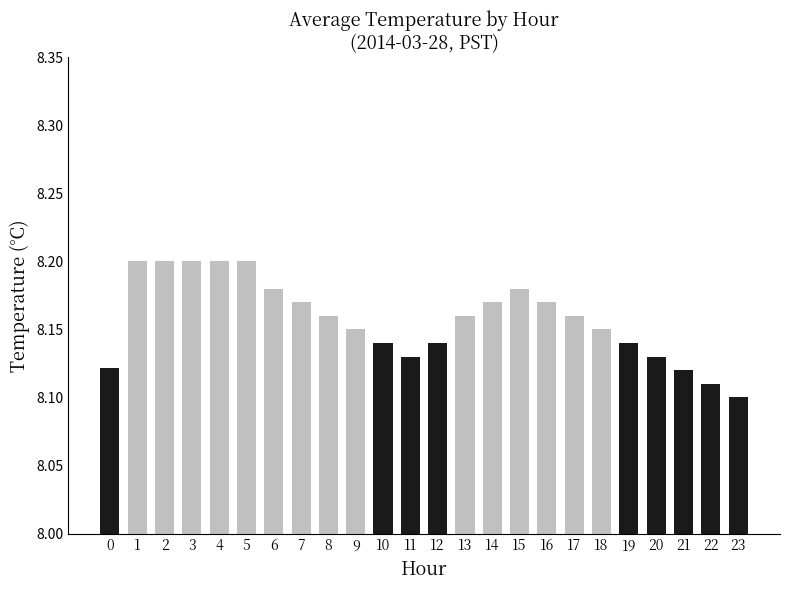

Which category has the lowest value across all series?

23